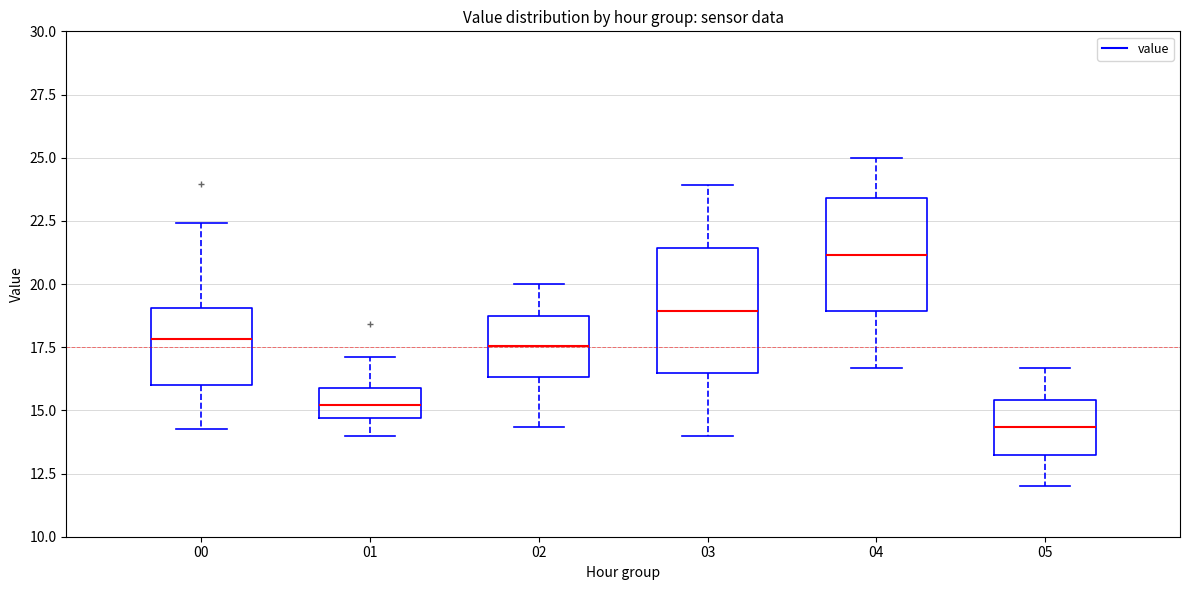

Reading left to right, read every box against the y-axis: the position of its median line, the range the box covers, and the ends of its whiskers. The values are not printed on the chart, so give them approximately, as read against the axis.

00: median 18.0, box 16.0 to 19.0, whiskers 14.5 to 22.5
01: median 15.0, box 14.5 to 16.0, whiskers 14.0 to 17.0
02: median 17.5, box 16.5 to 18.5, whiskers 14.5 to 20.0
03: median 19.0, box 16.5 to 21.5, whiskers 14.0 to 24.0
04: median 21.0, box 19.0 to 23.5, whiskers 16.5 to 25.0
05: median 14.5, box 13.0 to 15.5, whiskers 12.0 to 16.5